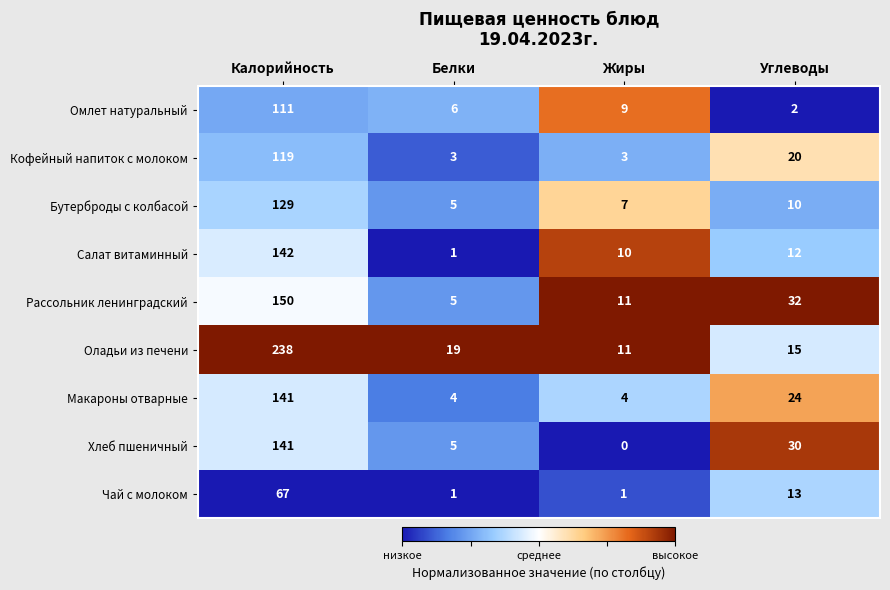

What is the sum of the Бутерброды с колбасой values at Белки and Углеводы?

15